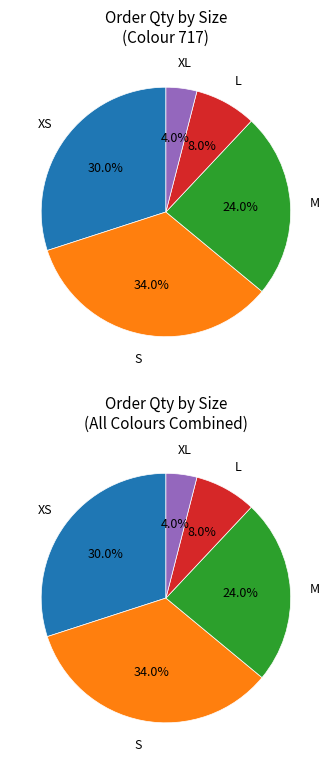

Do M and XL together represent more than half of the pie?

No